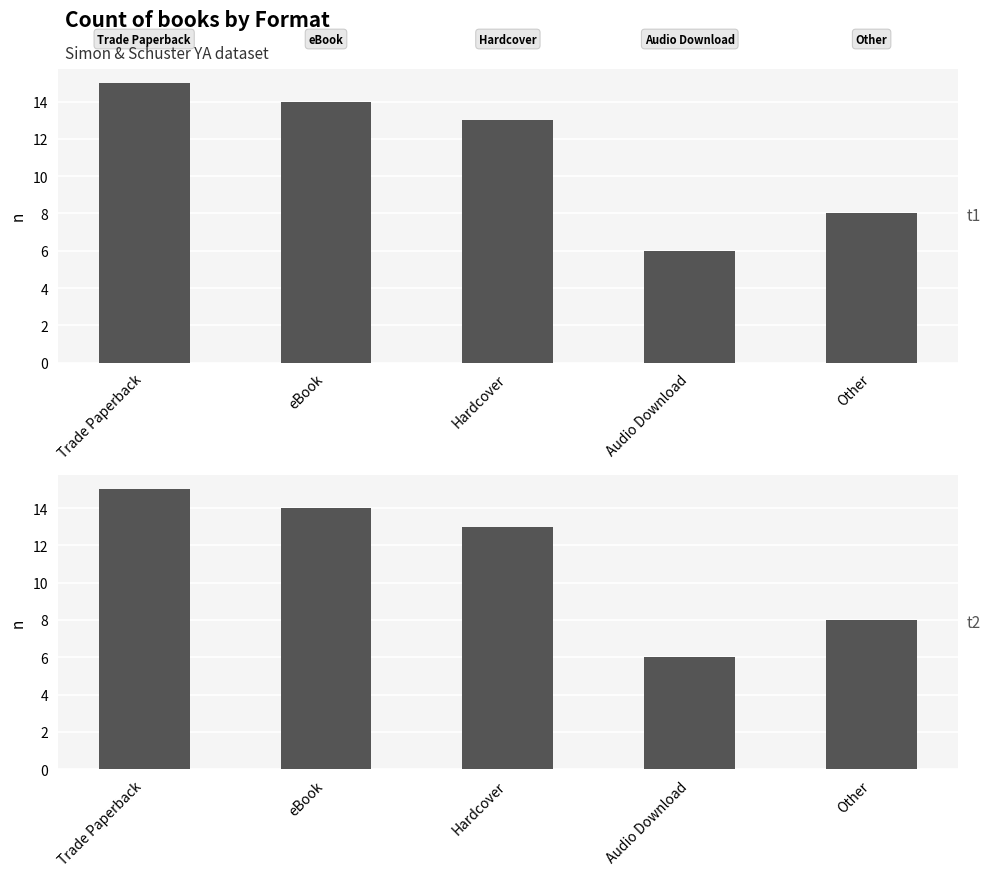

Count the number of categories in the chart.

5